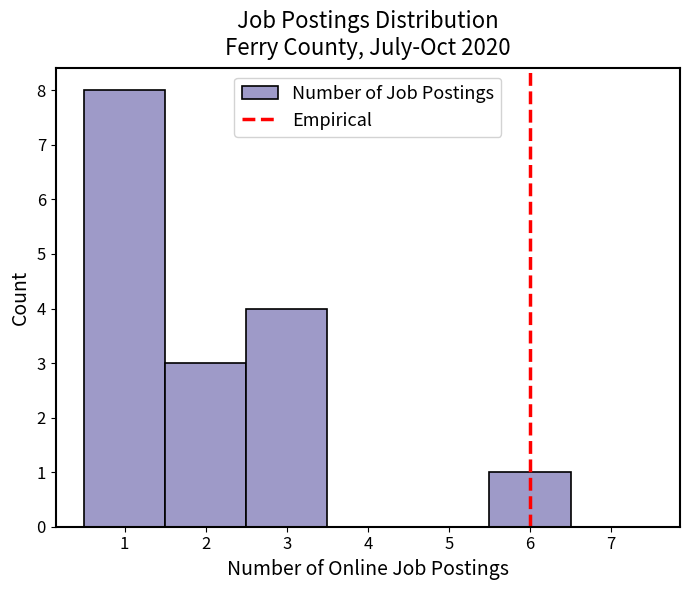

Which range on the x-axis has the tallest bar?

0.5 to 1.5